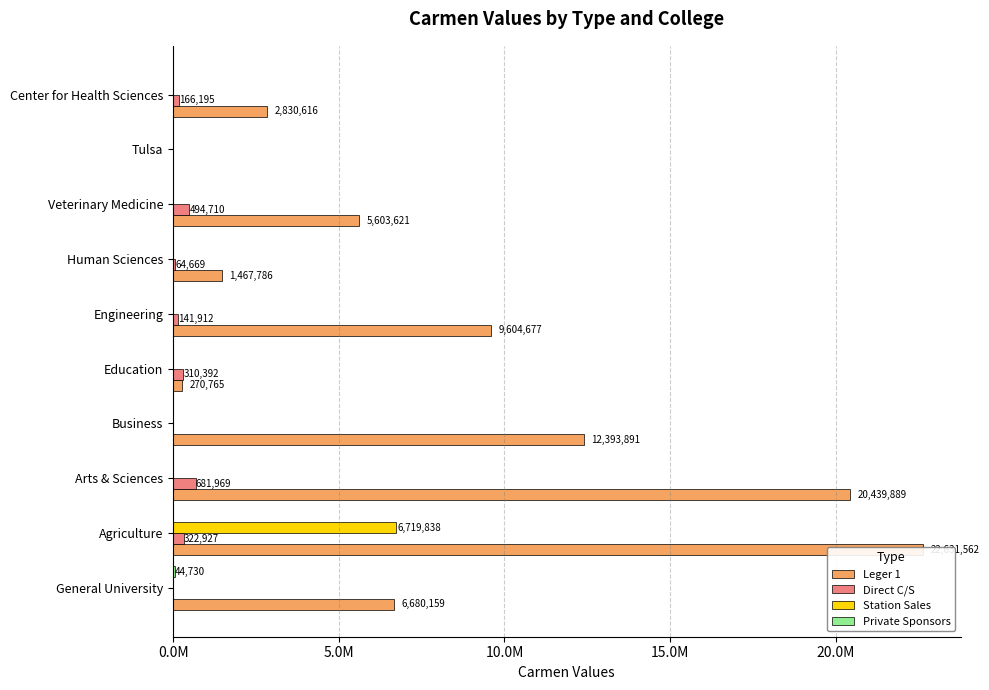

What are all the series names shown in the legend?

Leger 1, Direct C/S, Station Sales, Private Sponsors